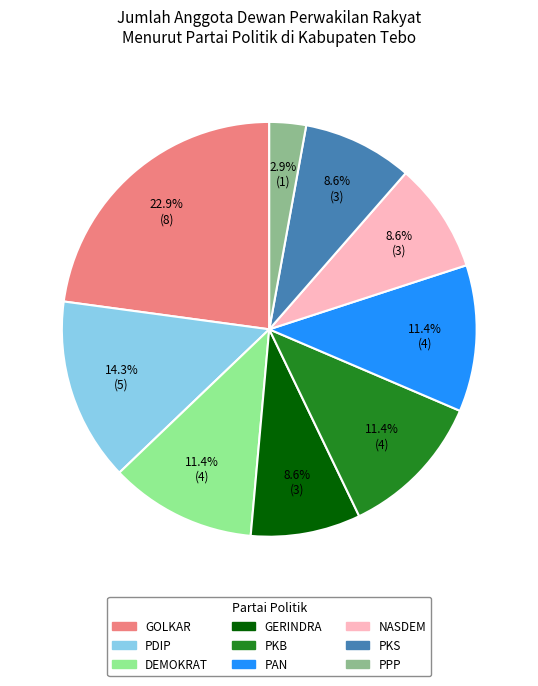

To the nearest percent, what portion does GERINDRA represent?

9%